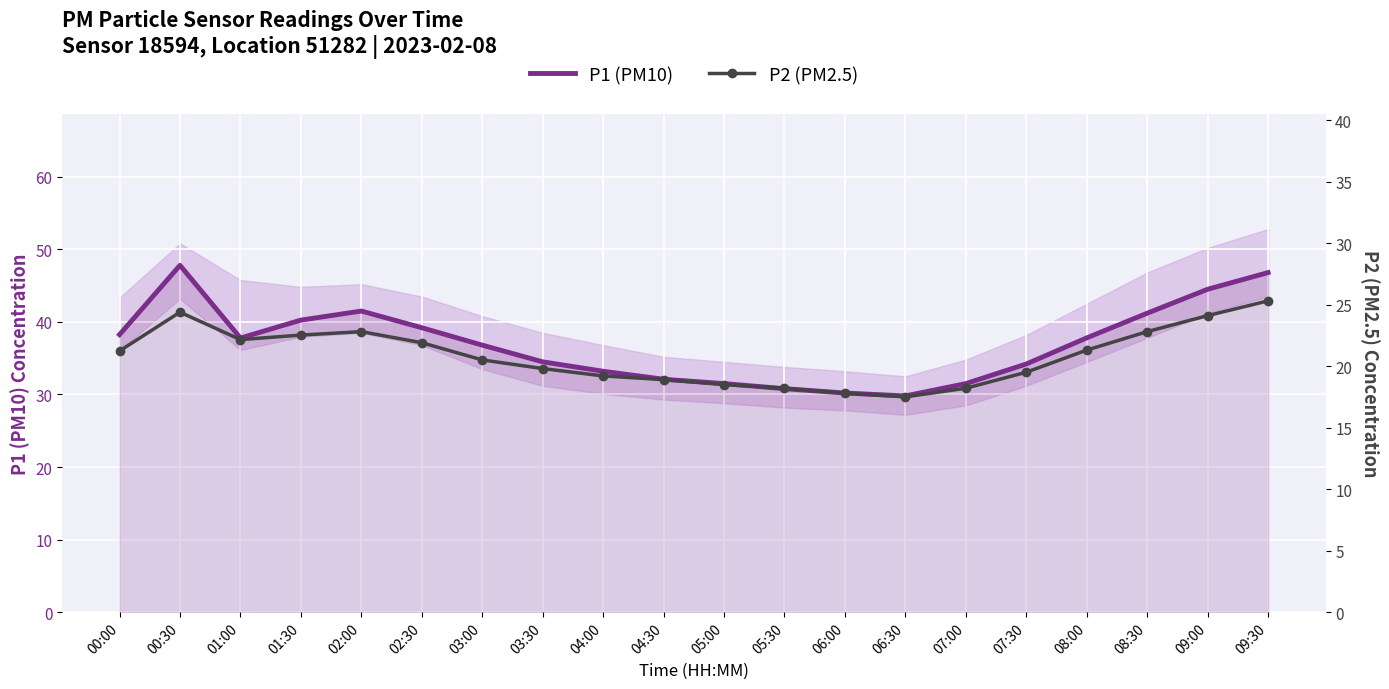

What is the difference between the second highest and second lowest values in the P1 (PM10) series?

16.6